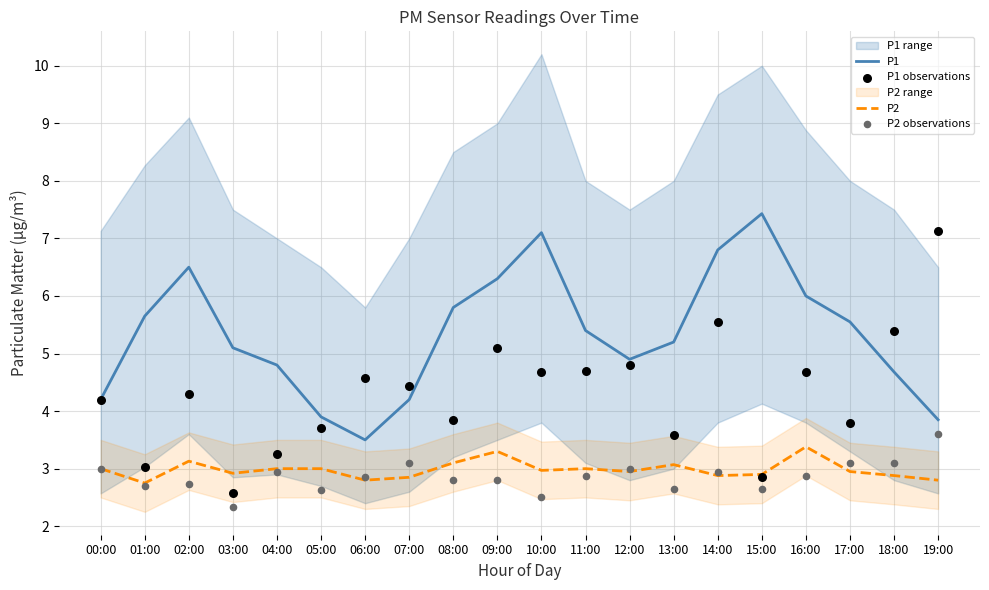

Which series has the largest Y range (max minus min)?

P1 observations